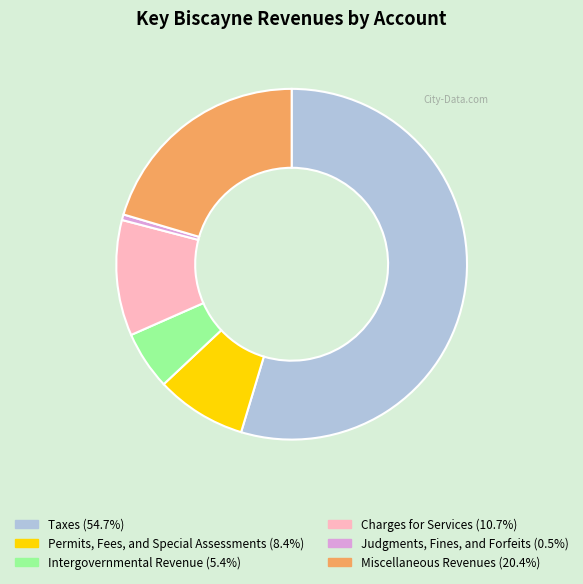

What is the ratio of the value at Taxes to the value at Intergovernmental Revenue?

10.1